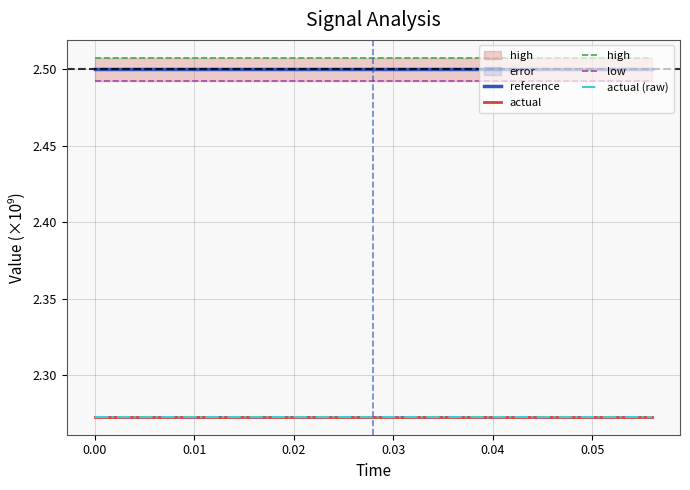

True or false: actual (raw) and actual intersect in this chart.

False